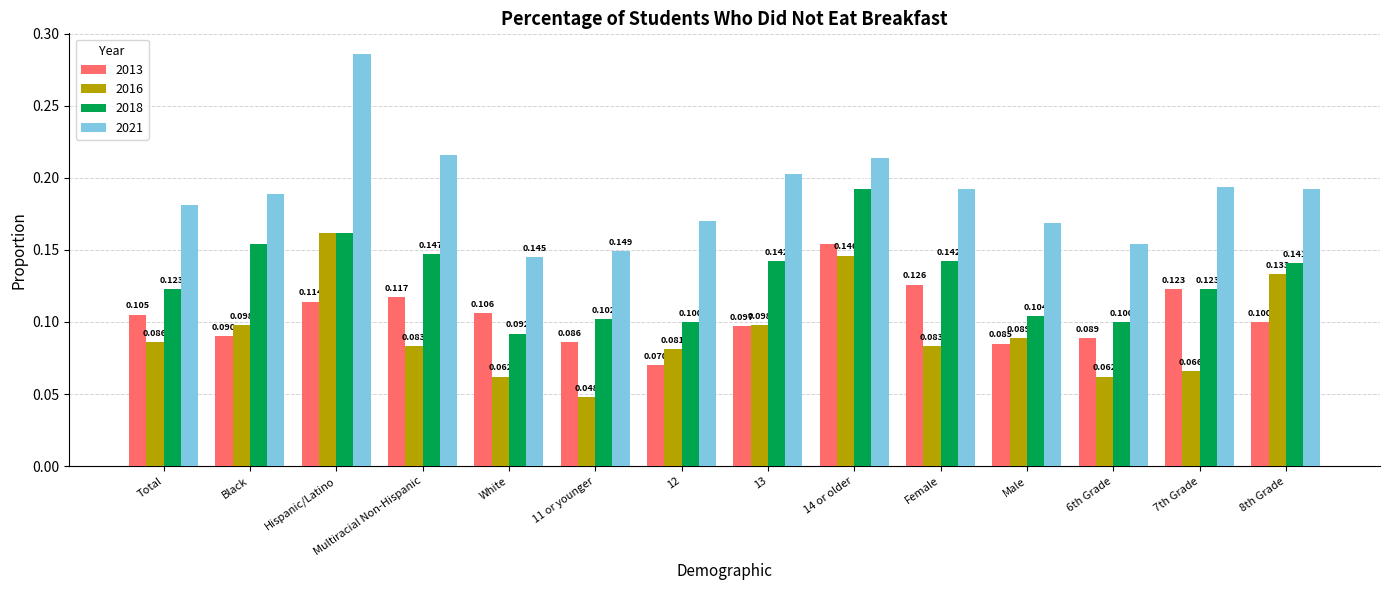

Is the value of 2018 at 8th Grade greater than the value of 2016 at 11 or younger?

Yes